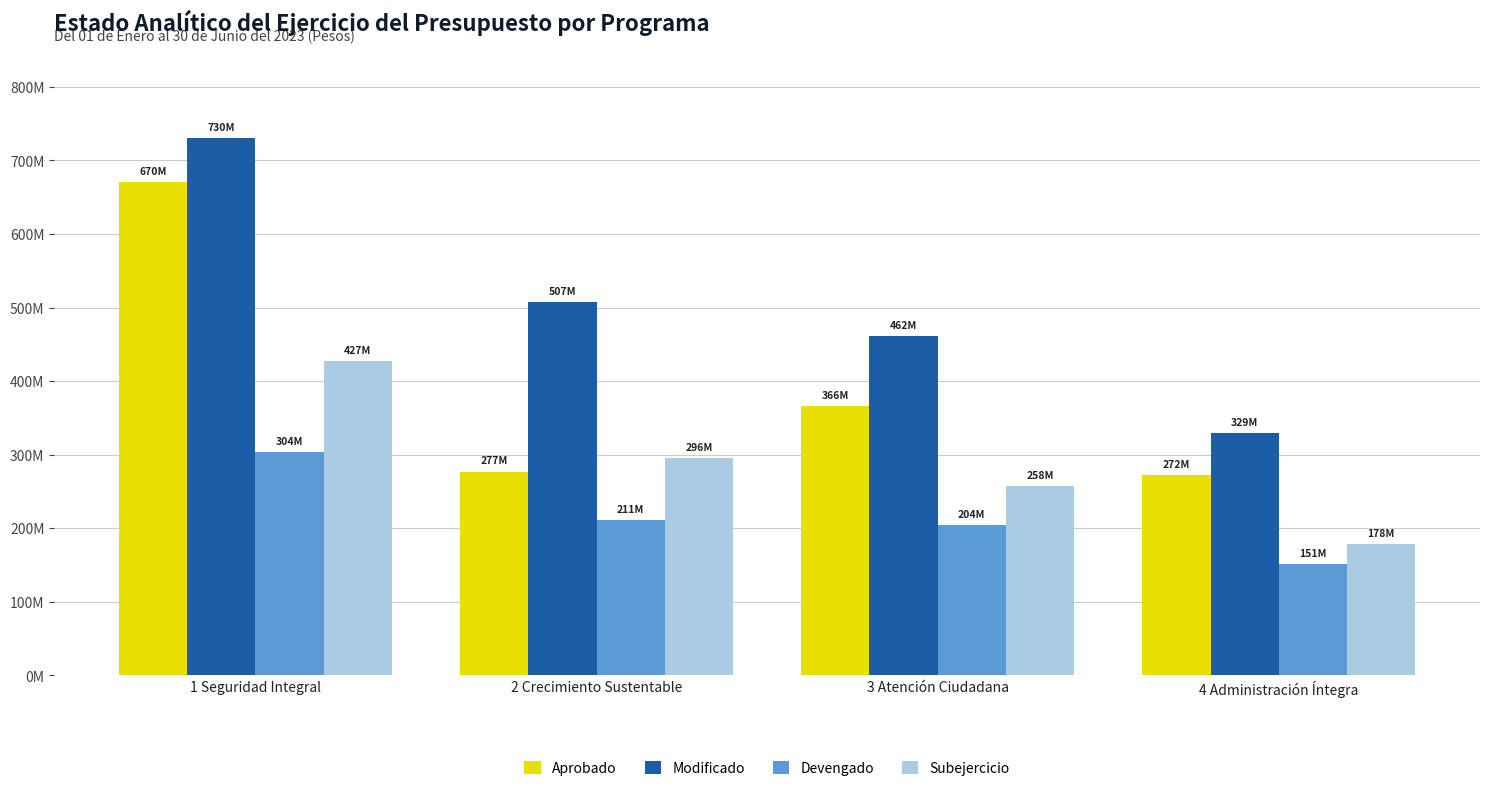

Rank the categories by Modificado value from lowest to highest.

4 Administración Íntegra, 3 Atención Ciudadana, 2 Crecimiento Sustentable, 1 Seguridad Integral